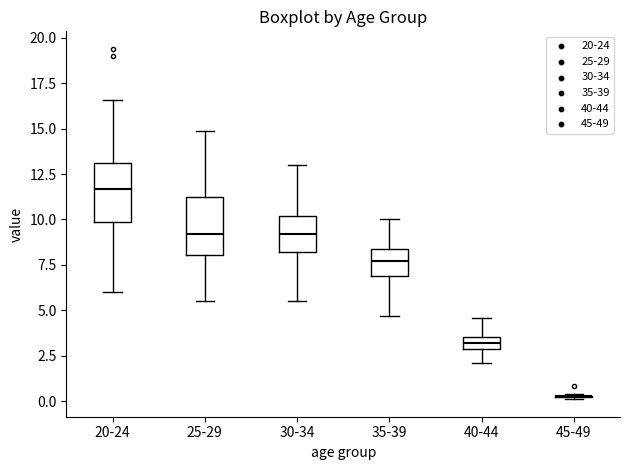

Where is the lower edge of the box for 20-24 on the y-axis? The values are not printed on the chart, so give them approximately, as read against the axis.

10.0